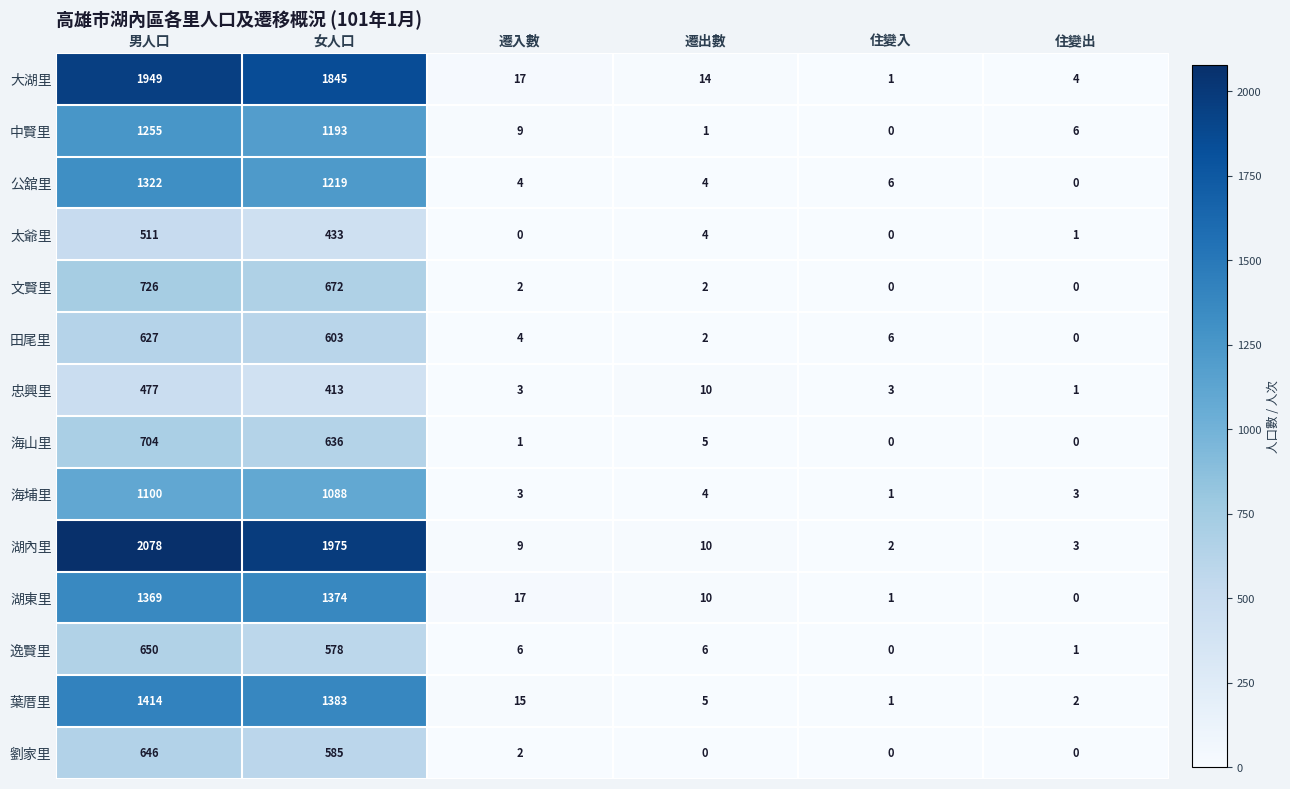

Which category has the highest value across all series?

男人口